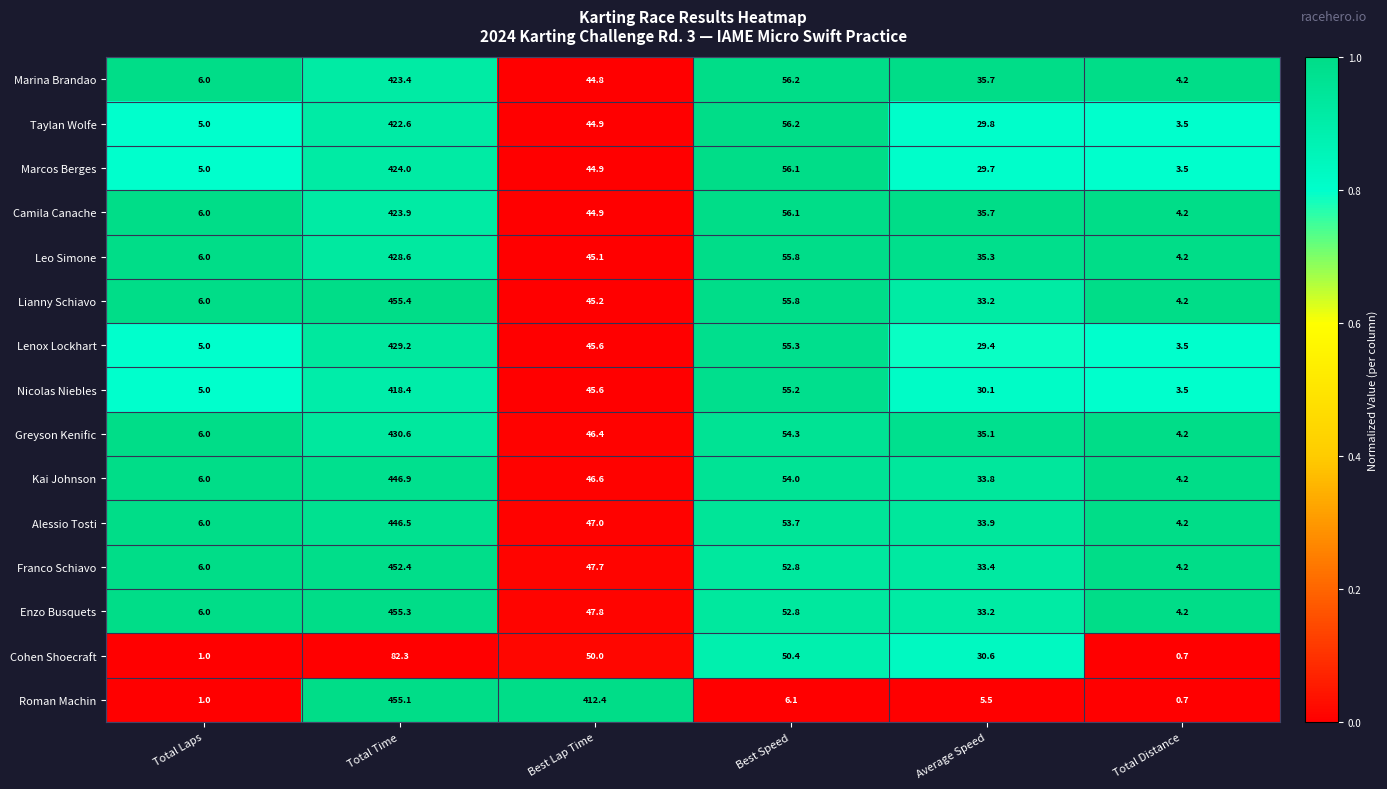

What is the difference between the Nicolas Niebles values at Average Speed and Best Speed?

25.1